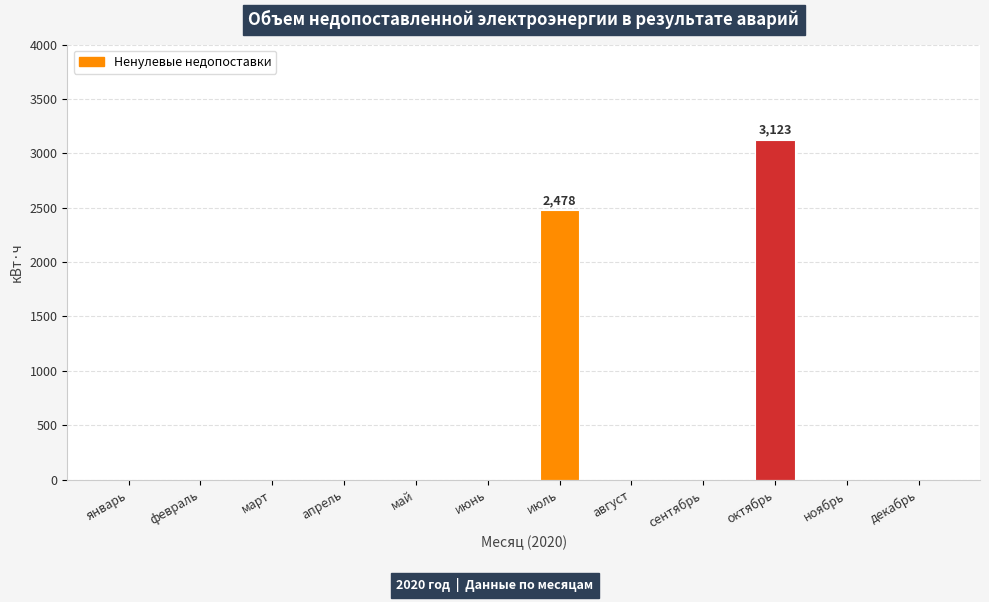

Does the chart contain stacked bars?

No